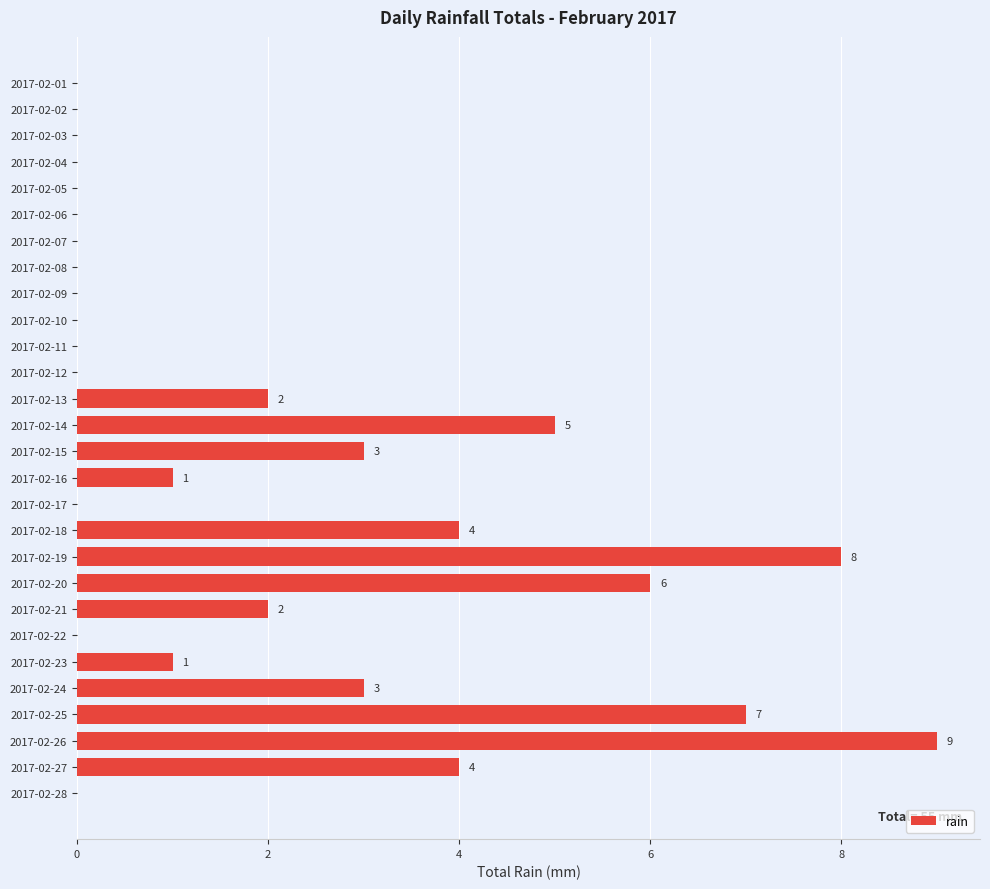

The value at 2017-02-15 is 2. True or false?

False